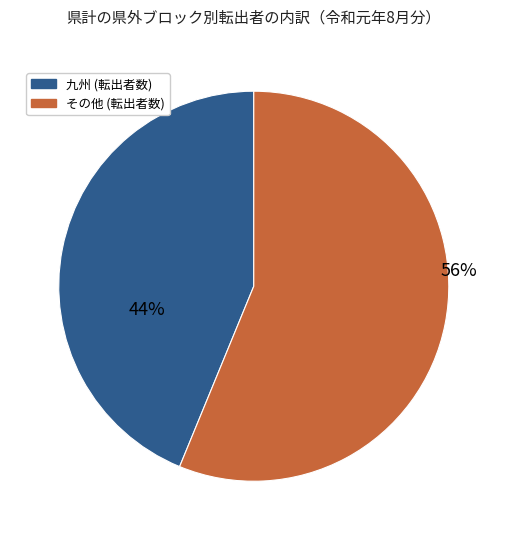

To the nearest percent, what is the difference between the largest and smallest slice percentages?

12%